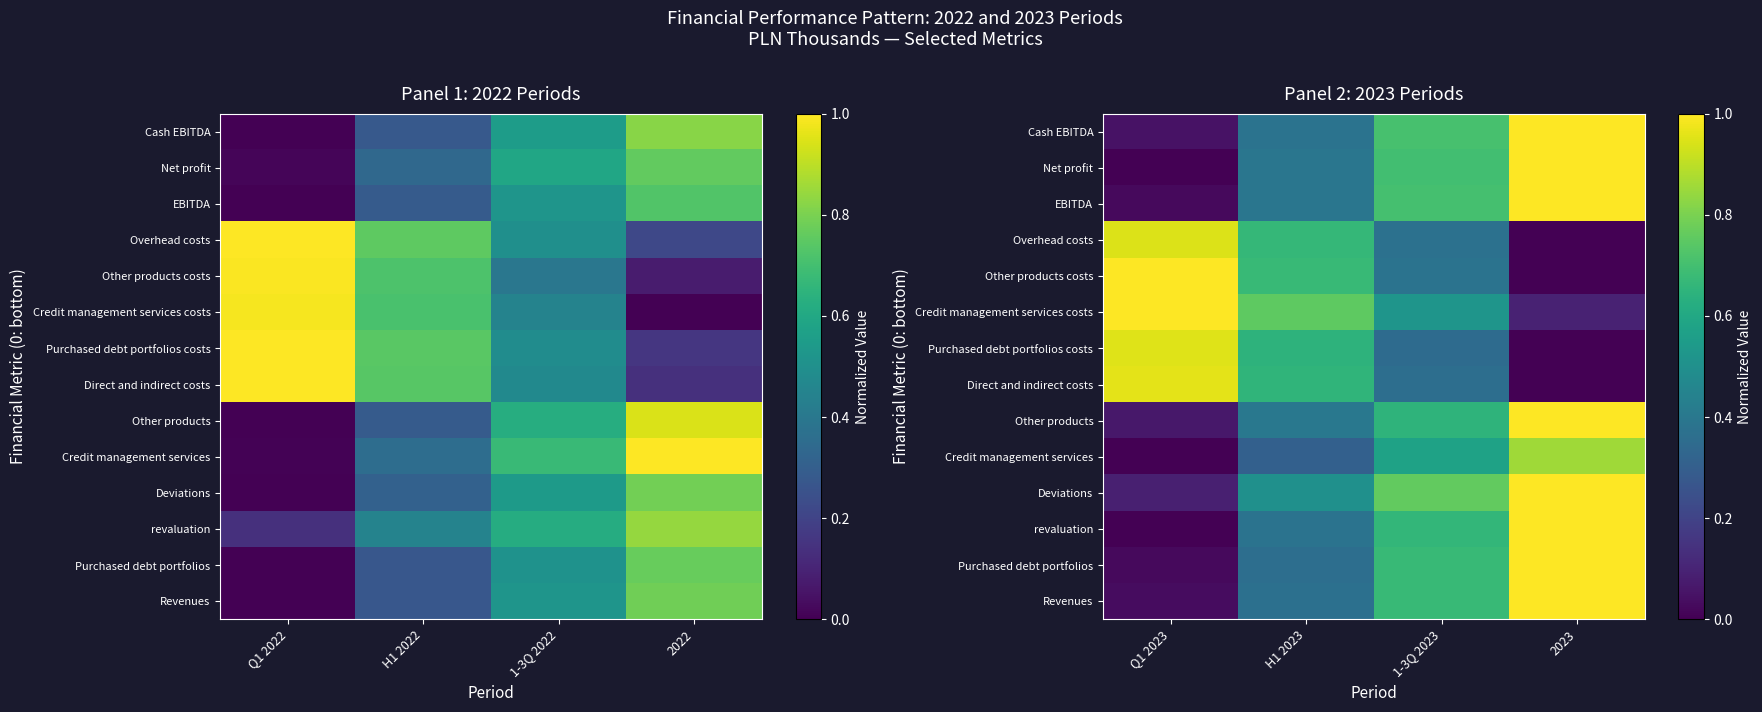

The Revenues series shows 0.4 at 1-3Q 2023. True or false?

False